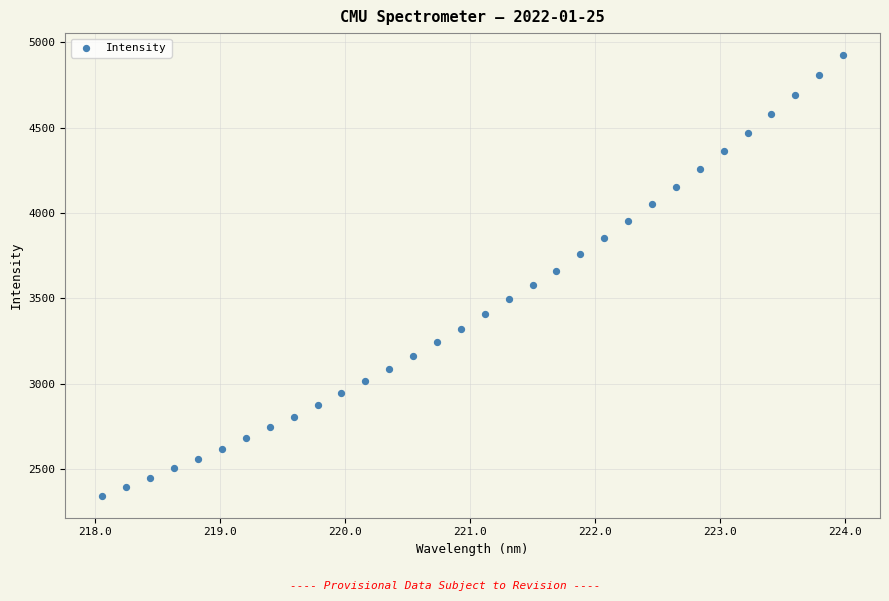

What is the range of Y values (max minus min)?

2579.2